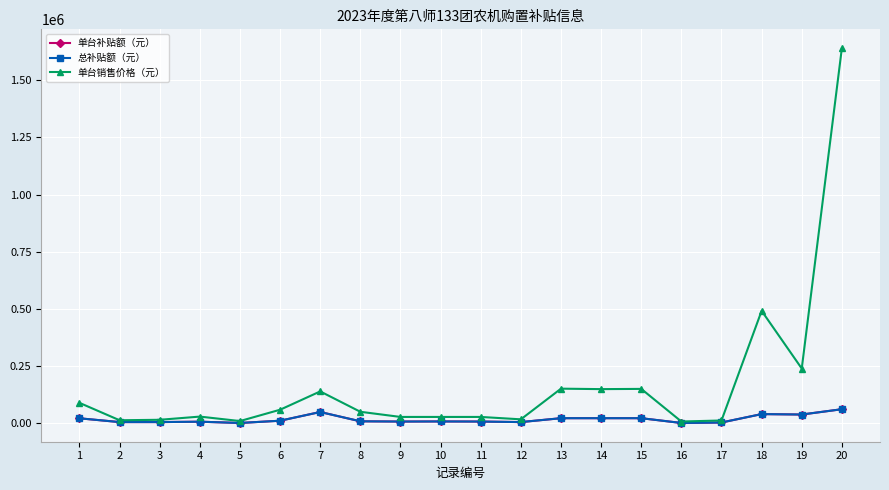

Is it true that 单台补贴额（元） equals 37646 at 15?

False